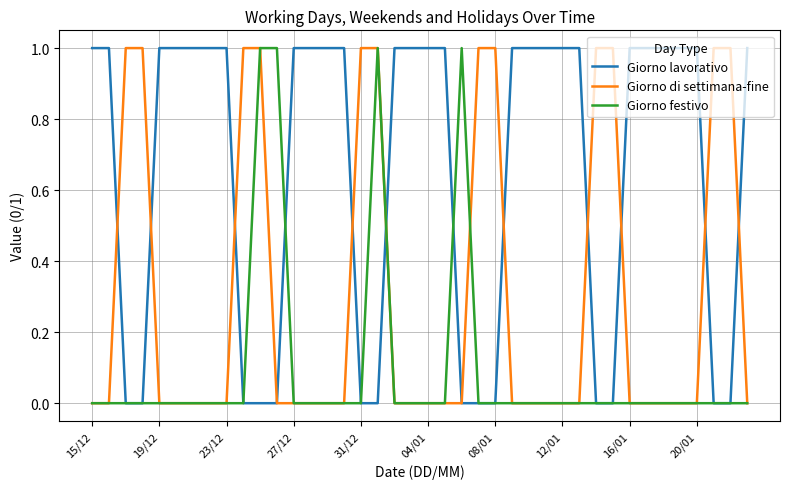

Rank the series by their average value, from highest to lowest.

Giorno lavorativo, Giorno di settimana-fine, Giorno festivo